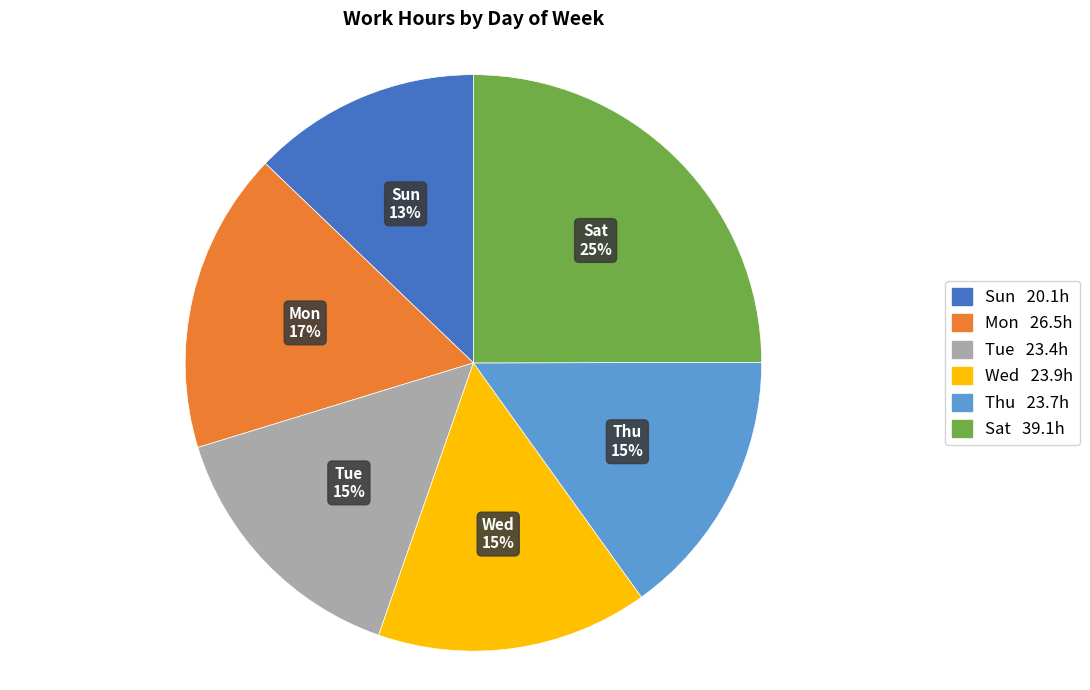

Does Wed account for over 50% of the chart?

No